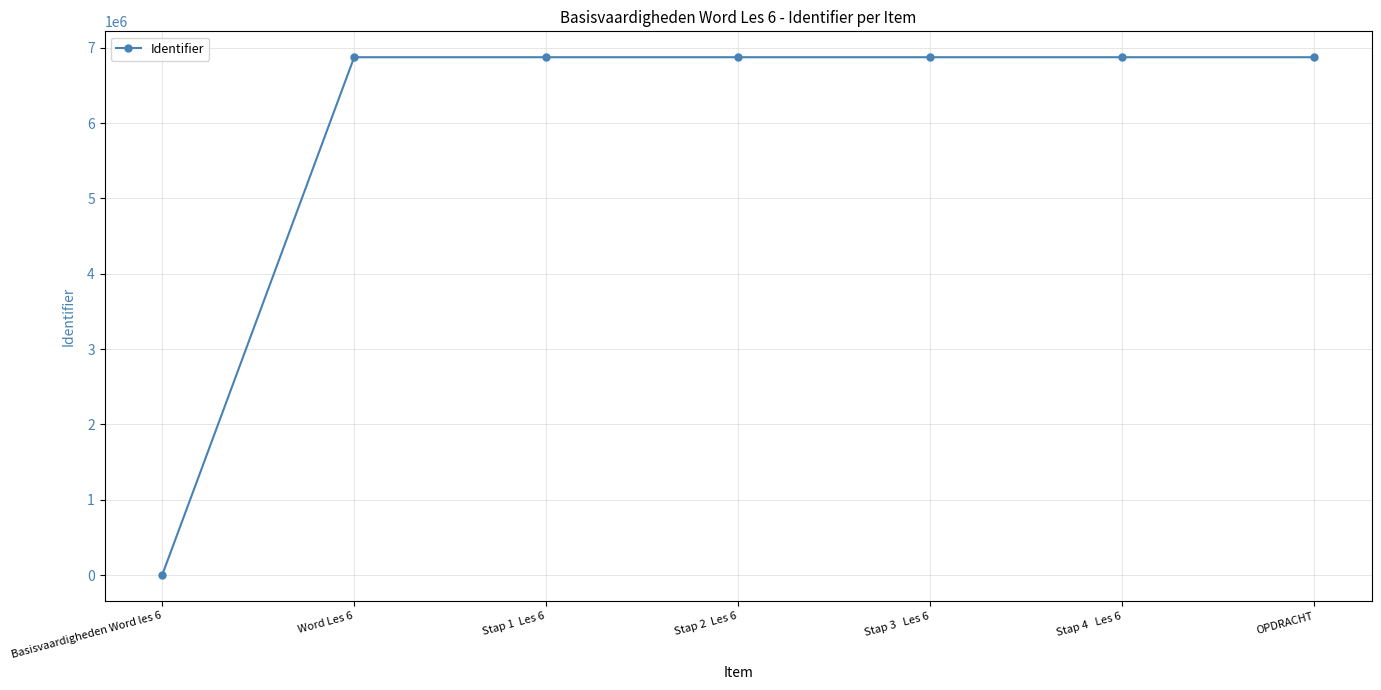

Where is the data nearest to the value 3436840?

Word Les 6